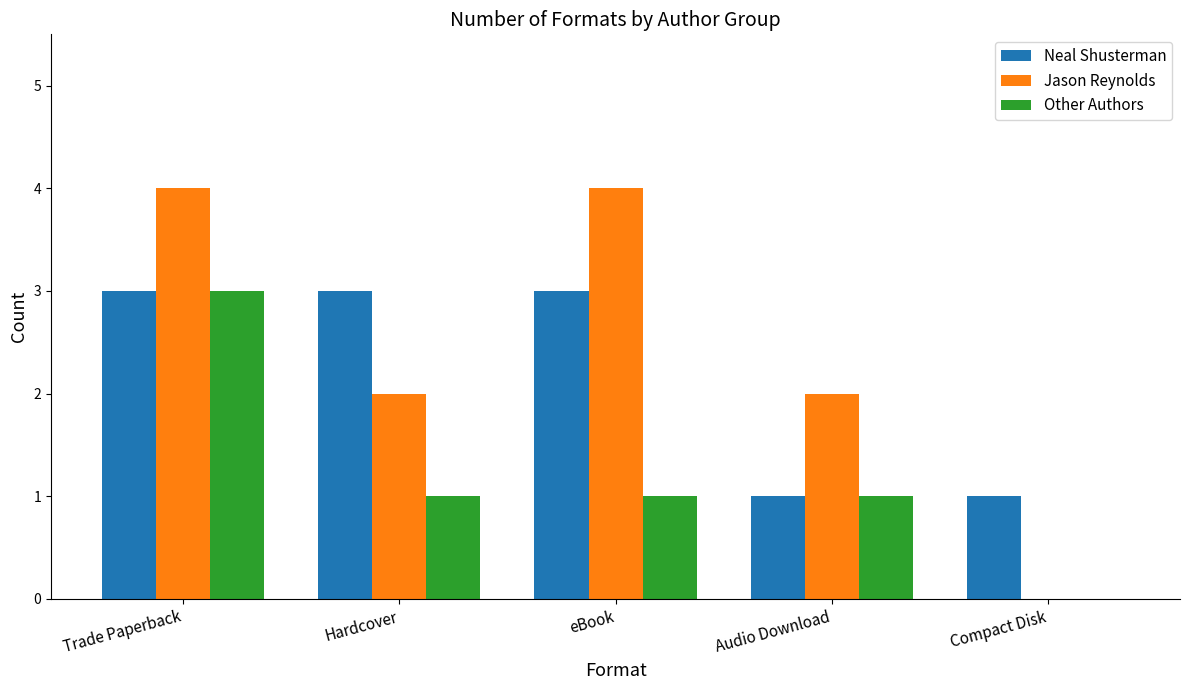

Is the value of Neal Shusterman at eBook greater than the value of Other Authors at eBook?

Yes